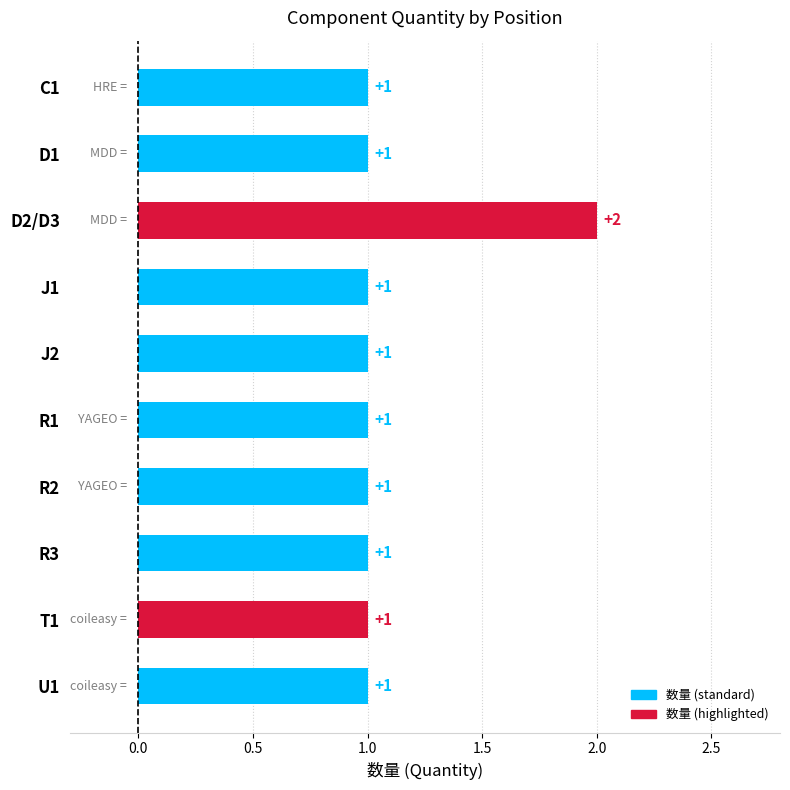

What is the ratio of the value at T1 to the value at C1?

1.0